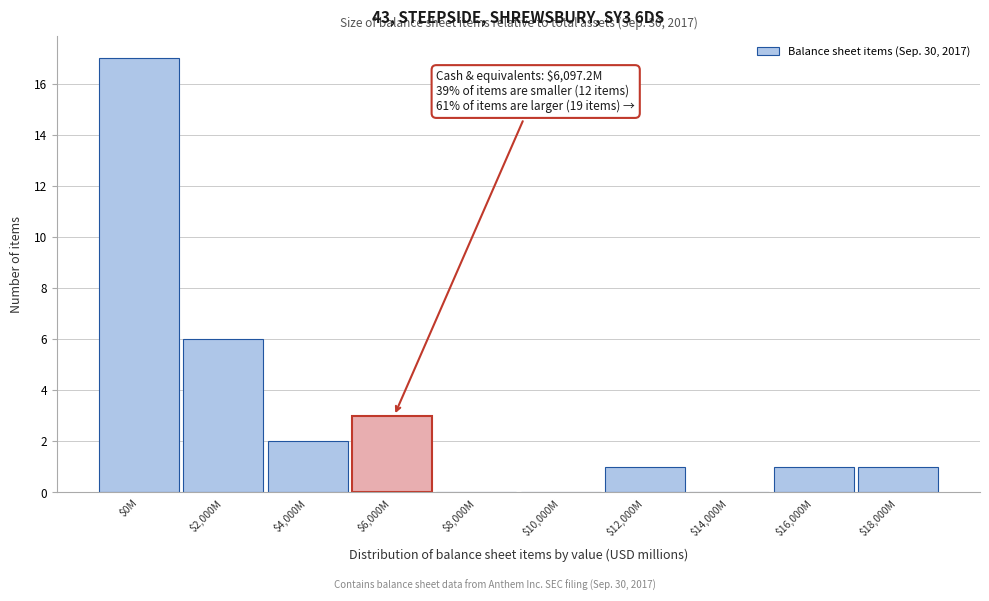

Is it true that the value at $10,000M is 0?

True